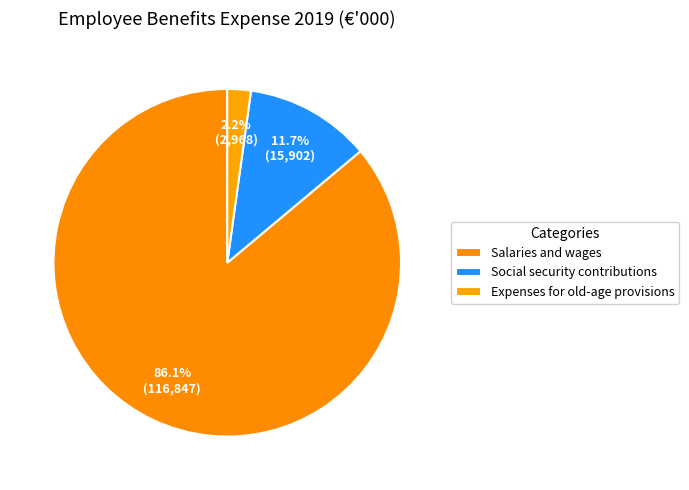

Count the number of slices in the pie.

3